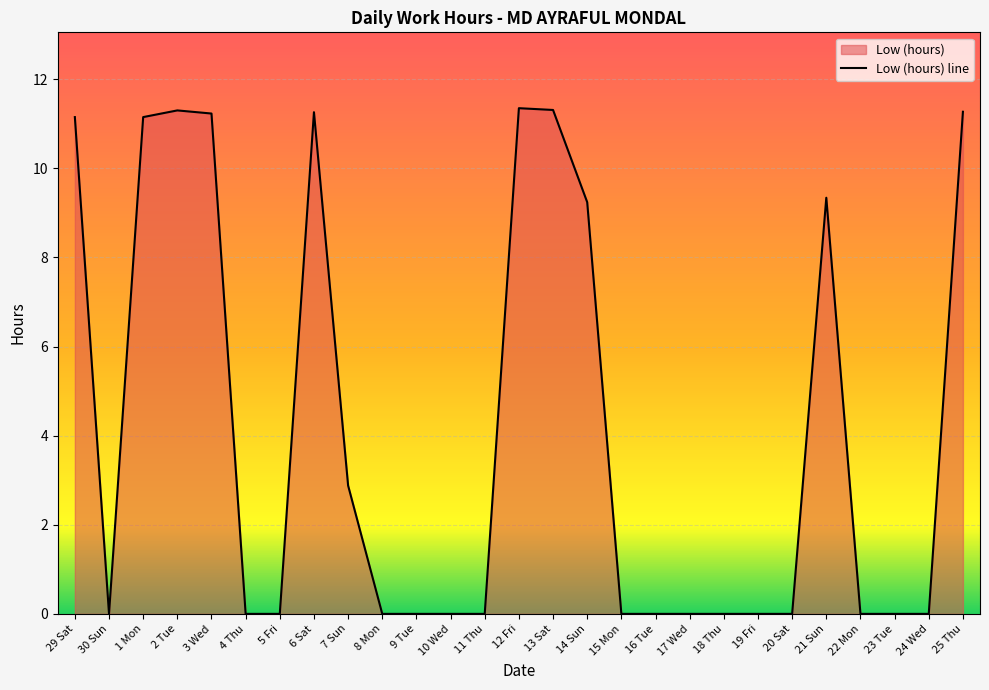

What is the label of the 2nd point from the right?

24 Wed